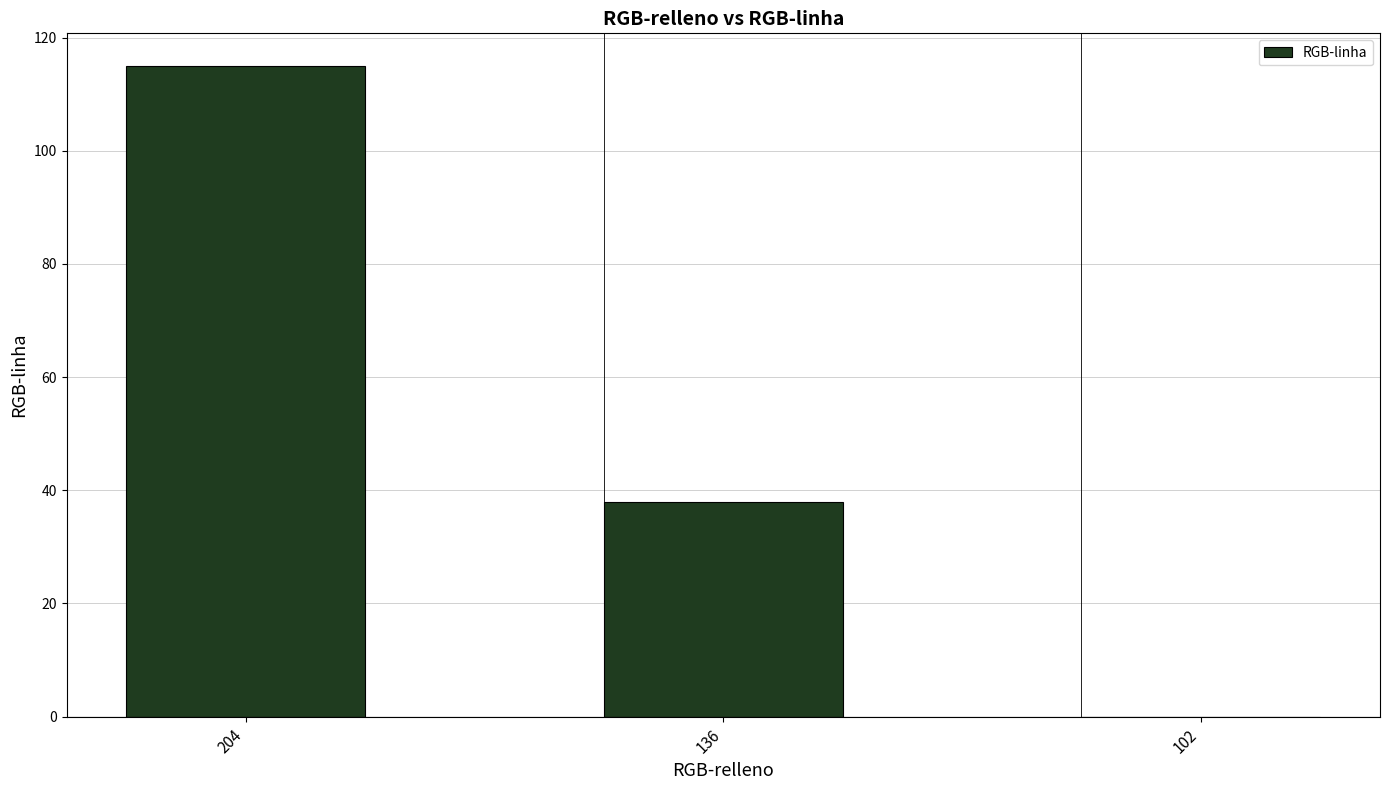

What is the sum of all values?

153